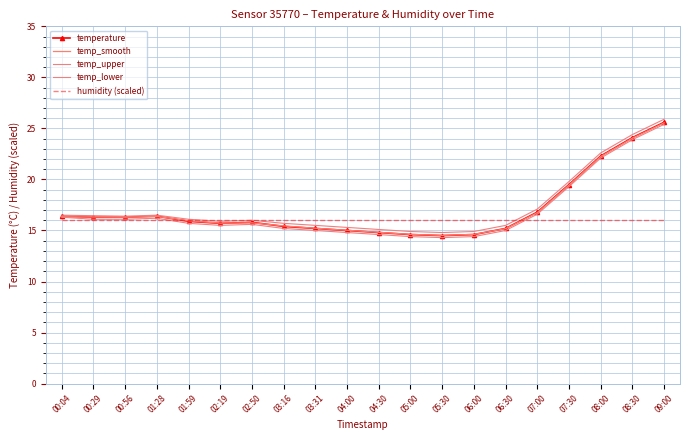

True or false: temp_lower and temp_upper cross at least once.

False